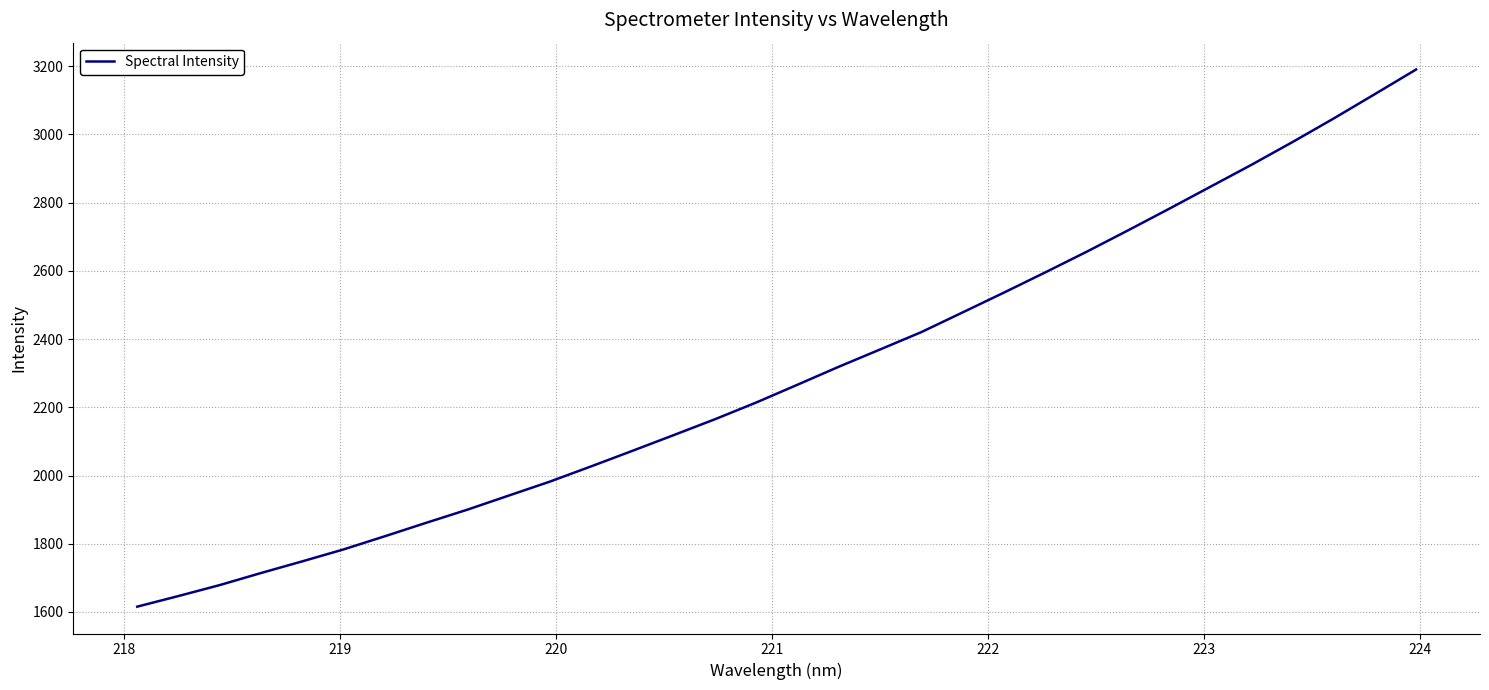

What is the difference between the maximum and minimum values?

1574.9